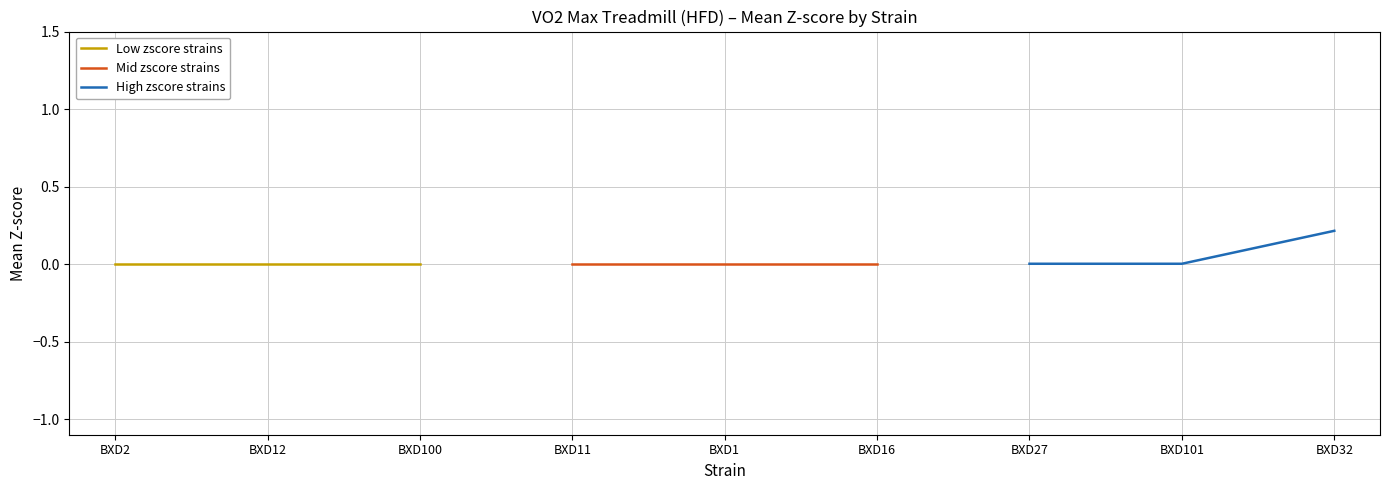

Rank the categories by Low zscore strains value from lowest to highest.

BXD2, BXD12, BXD100